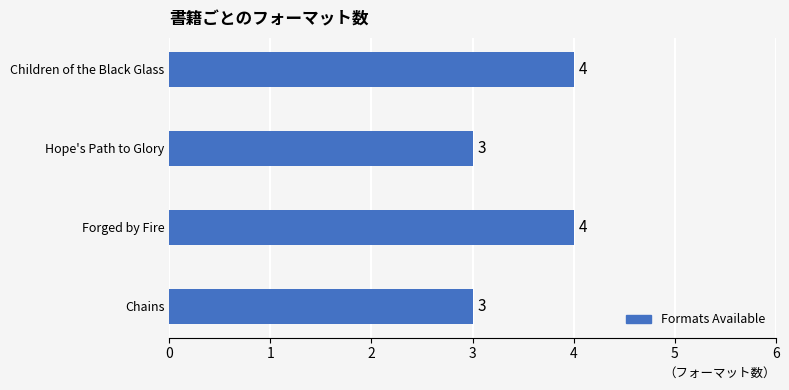

What is the sum of all values?

14